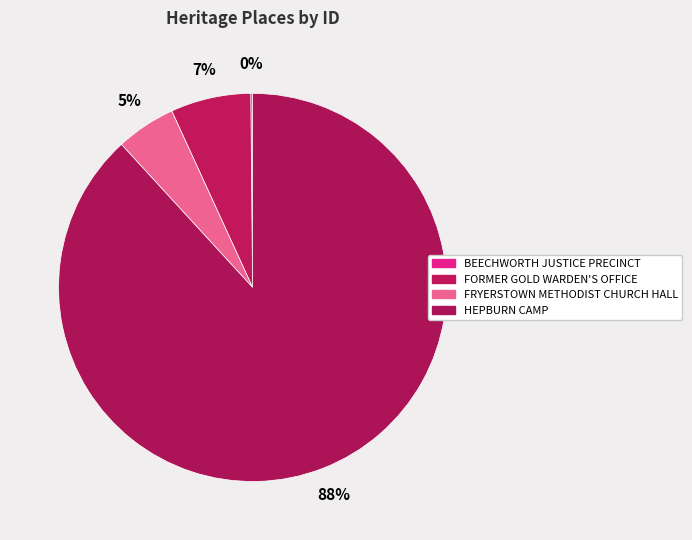

To the nearest percent, what is the combined percentage of HEPBURN CAMP and BEECHWORTH JUSTICE PRECINCT?

88%